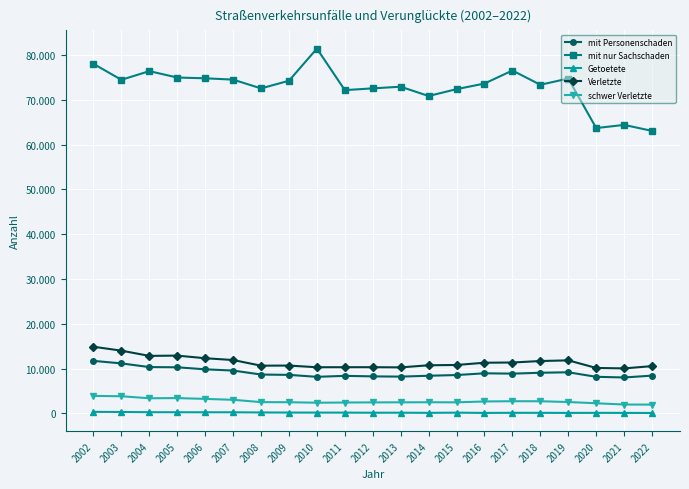

Between 2010 and 2022, which series saw the biggest shift?

mit nur Sachschaden